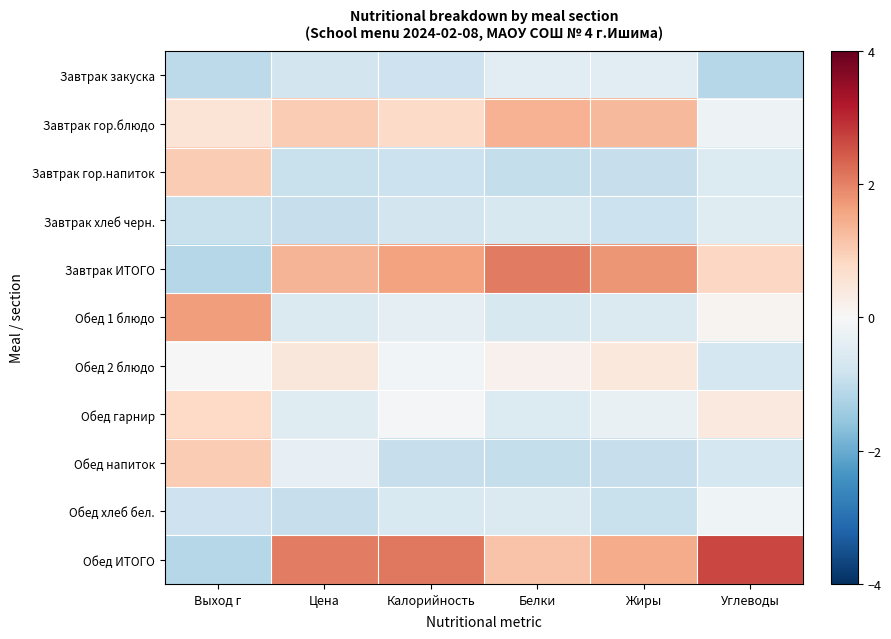

At Калорийность, list the series in order from largest to smallest.

Обед ИТОГО, Завтрак ИТОГО, Завтрак гор.блюдо, Обед гарнир, Обед 2 блюдо, Обед 1 блюдо, Обед хлеб бел., Завтрак хлеб черн., Завтрак закуска, Завтрак гор.напиток, Обед напиток